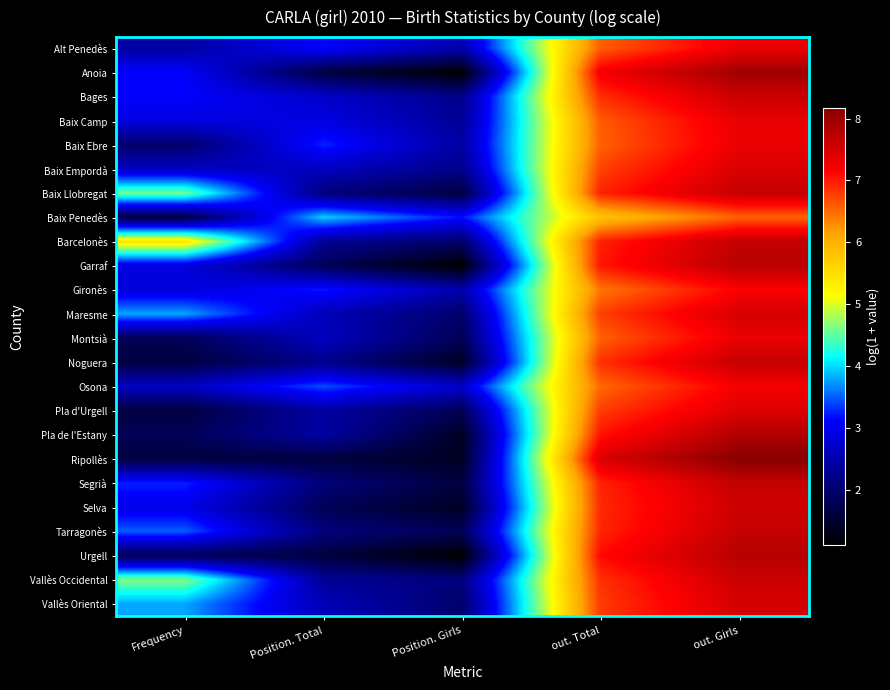

Reading left to right, list all the values displayed in this chart.

Alt Penedès: Frequency=2.4	Position. Total=3.1	Position. Girls=2.5	out. Total=6.6	out. Girls=7.3
Anoia: Frequency=3.1	Position. Total=1.6	Position. Girls=1.1	out. Total=7.2	out. Girls=8.0
Bages: Frequency=3.1	Position. Total=2.7	Position. Girls=2.2	out. Total=6.9	out. Girls=7.6
Baix Camp: Frequency=2.9	Position. Total=2.9	Position. Girls=2.3	out. Total=6.6	out. Girls=7.3
Baix Ebre: Frequency=1.9	Position. Total=3.3	Position. Girls=2.4	out. Total=6.6	out. Girls=7.3
Baix Empordà: Frequency=2.6	Position. Total=2.6	Position. Girls=2.2	out. Total=6.8	out. Girls=7.5
Baix Llobregat: Frequency=4.6	Position. Total=2.1	Position. Girls=1.6	out. Total=6.9	out. Girls=7.7
Baix Penedès: Frequency=1.6	Position. Total=4.0	Position. Girls=3.2	out. Total=5.8	out. Girls=6.6
Barcelonès: Frequency=5.4	Position. Total=2.3	Position. Girls=1.9	out. Total=7.0	out. Girls=7.7
Garraf: Frequency=2.9	Position. Total=1.8	Position. Girls=1.1	out. Total=7.0	out. Girls=7.8
Gironès: Frequency=2.8	Position. Total=3.2	Position. Girls=2.5	out. Total=6.4	out. Girls=7.2
Maresme: Frequency=3.8	Position. Total=2.6	Position. Girls=1.9	out. Total=6.8	out. Girls=7.5
Montsià: Frequency=1.8	Position. Total=2.6	Position. Girls=1.8	out. Total=6.6	out. Girls=7.3
Noguera: Frequency=1.6	Position. Total=2.2	Position. Girls=1.4	out. Total=6.9	out. Girls=7.6
Osona: Frequency=2.6	Position. Total=3.4	Position. Girls=2.7	out. Total=6.5	out. Girls=7.2
Pla d'Urgell: Frequency=1.6	Position. Total=2.4	Position. Girls=1.8	out. Total=6.8	out. Girls=7.4
Pla de l'Estany: Frequency=1.8	Position. Total=2.4	Position. Girls=1.4	out. Total=7.0	out. Girls=7.8
Ripollès: Frequency=1.6	Position. Total=1.6	Position. Girls=1.4	out. Total=7.5	out. Girls=8.2
Segrià: Frequency=3.3	Position. Total=2.1	Position. Girls=1.6	out. Total=6.9	out. Girls=7.7
Selva: Frequency=2.9	Position. Total=1.8	Position. Girls=1.4	out. Total=6.9	out. Girls=7.6
Tarragonès: Frequency=3.5	Position. Total=2.1	Position. Girls=1.8	out. Total=6.9	out. Girls=7.7
Urgell: Frequency=1.8	Position. Total=1.6	Position. Girls=1.1	out. Total=7.1	out. Girls=7.8
Vallès Occidental: Frequency=4.6	Position. Total=2.3	Position. Girls=2.1	out. Total=6.9	out. Girls=7.6
Vallès Oriental: Frequency=3.8	Position. Total=2.6	Position. Girls=1.9	out. Total=6.8	out. Girls=7.5